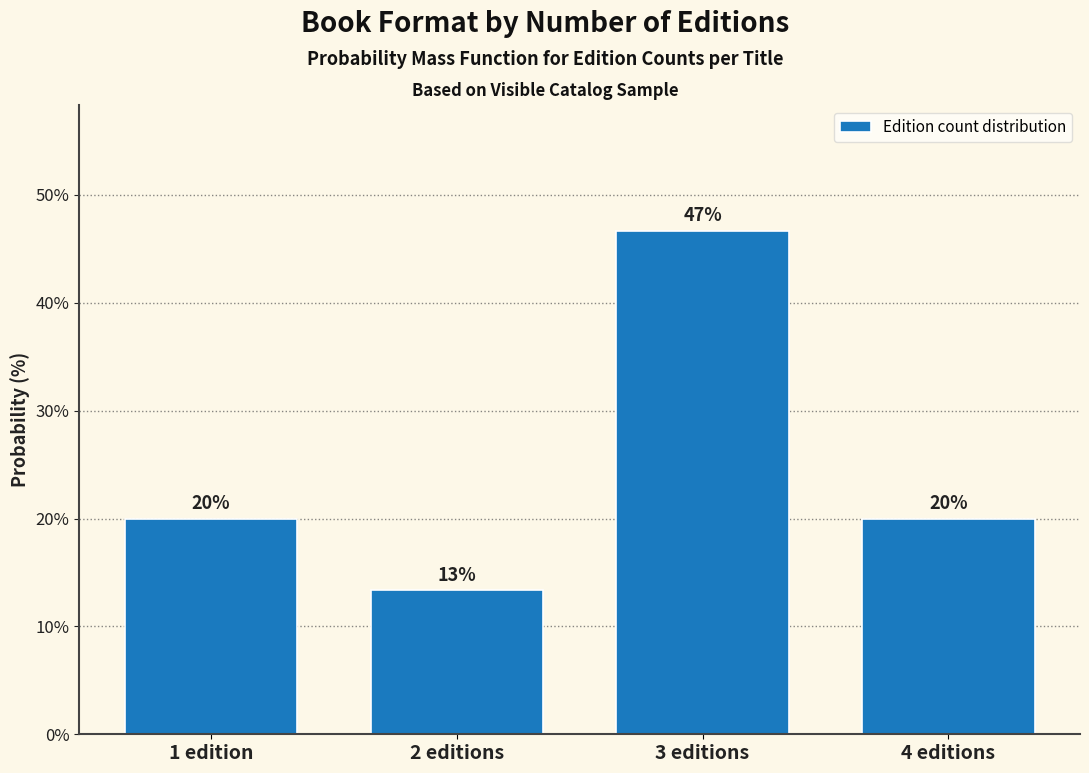

What value does the data have at 3 editions?

46.7